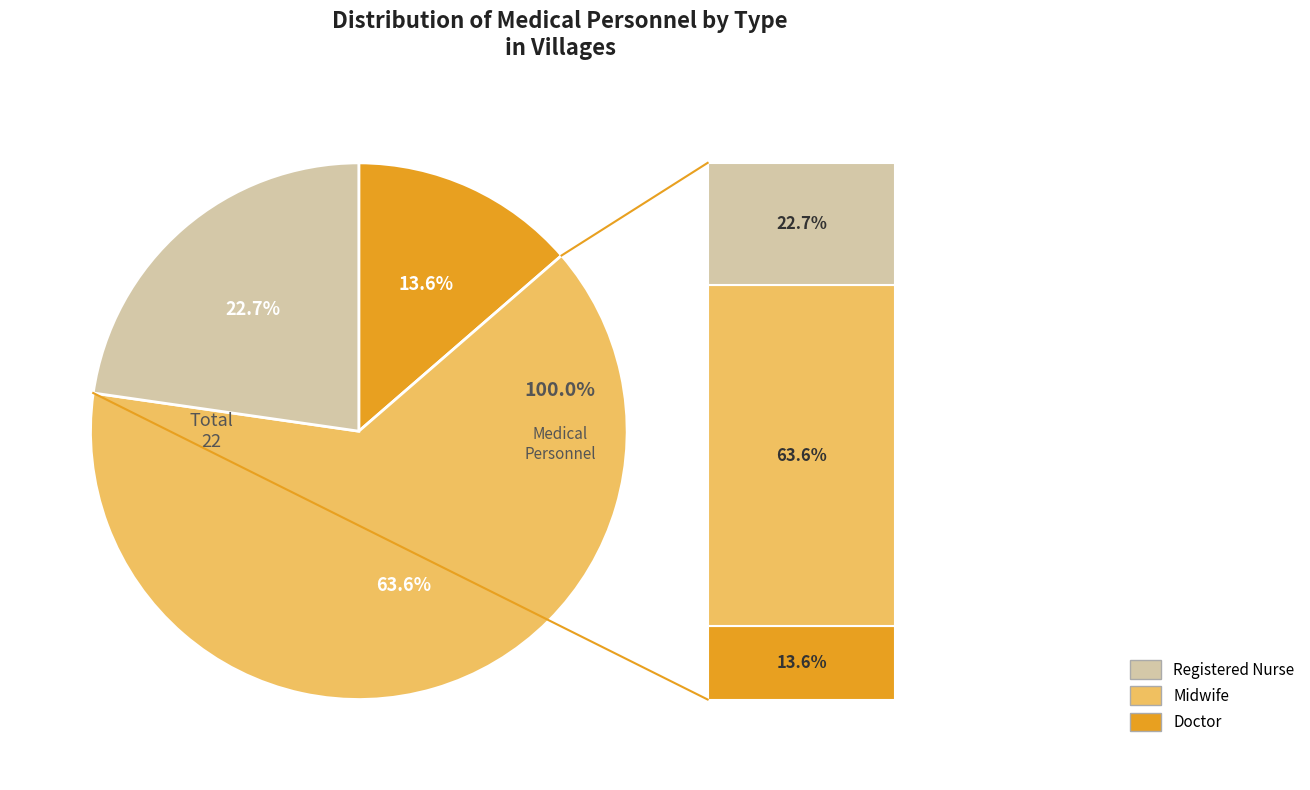

True or false: BIDAN
  Midwife accounts for 70% of the total.

False